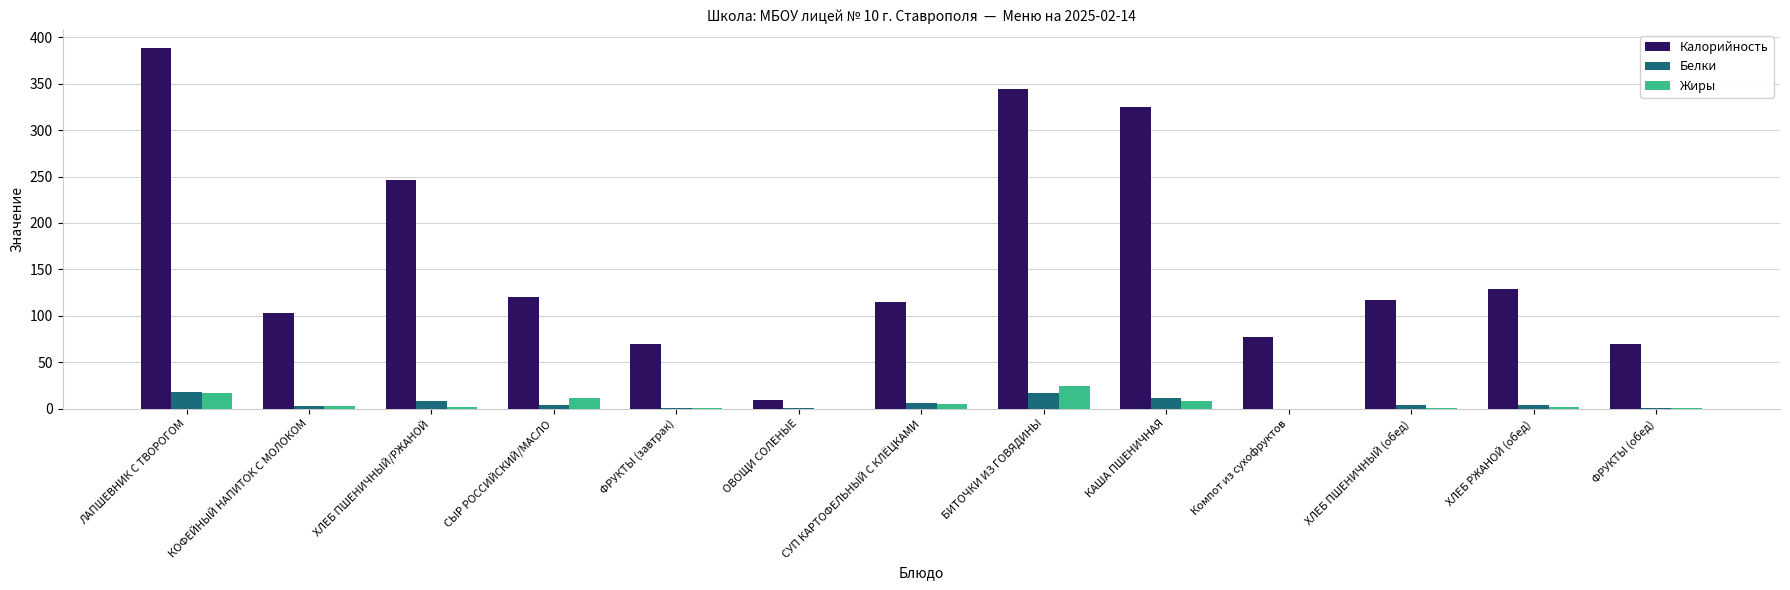

What value does the Калорийность series have at ФРУКТЫ (обед)?

69.5